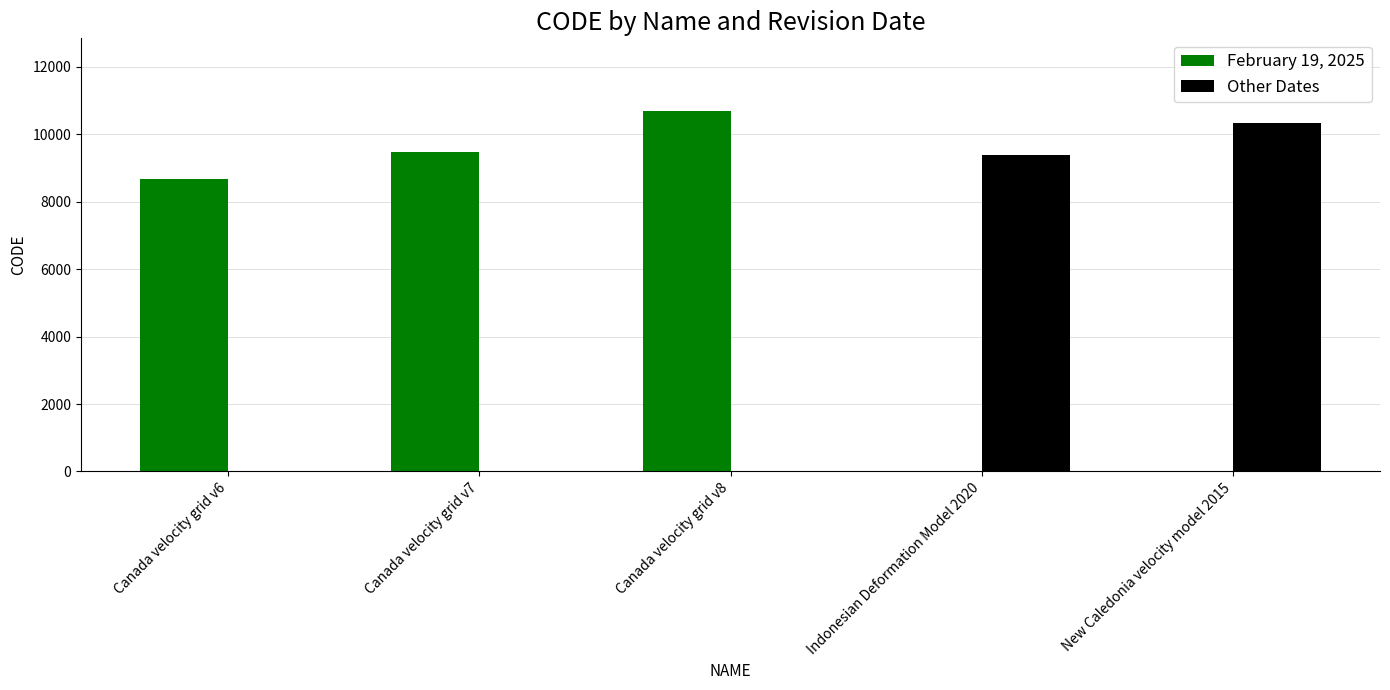

Where is Other Dates nearest to the value 5161?

Indonesian Deformation Model 2020